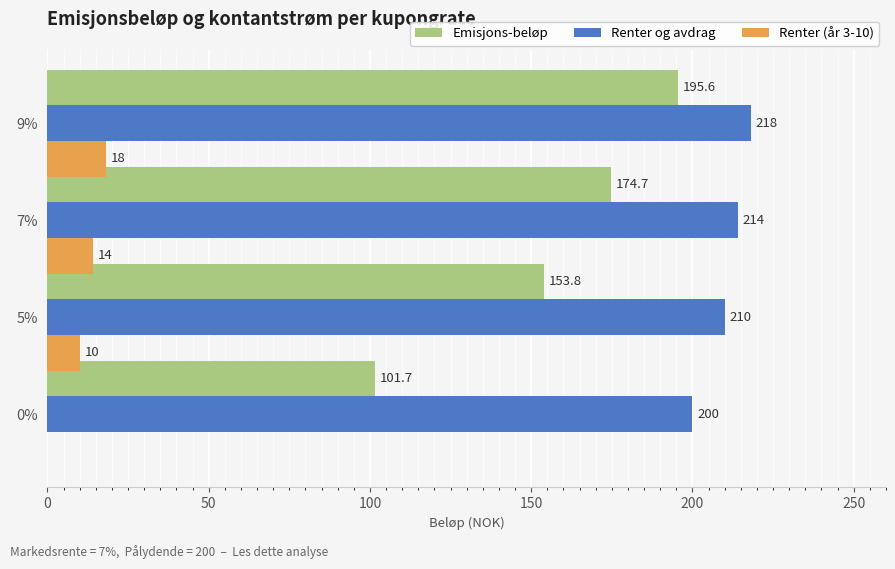

Is it true that Emisjons-beløp equals 87.2 at 5%?

False